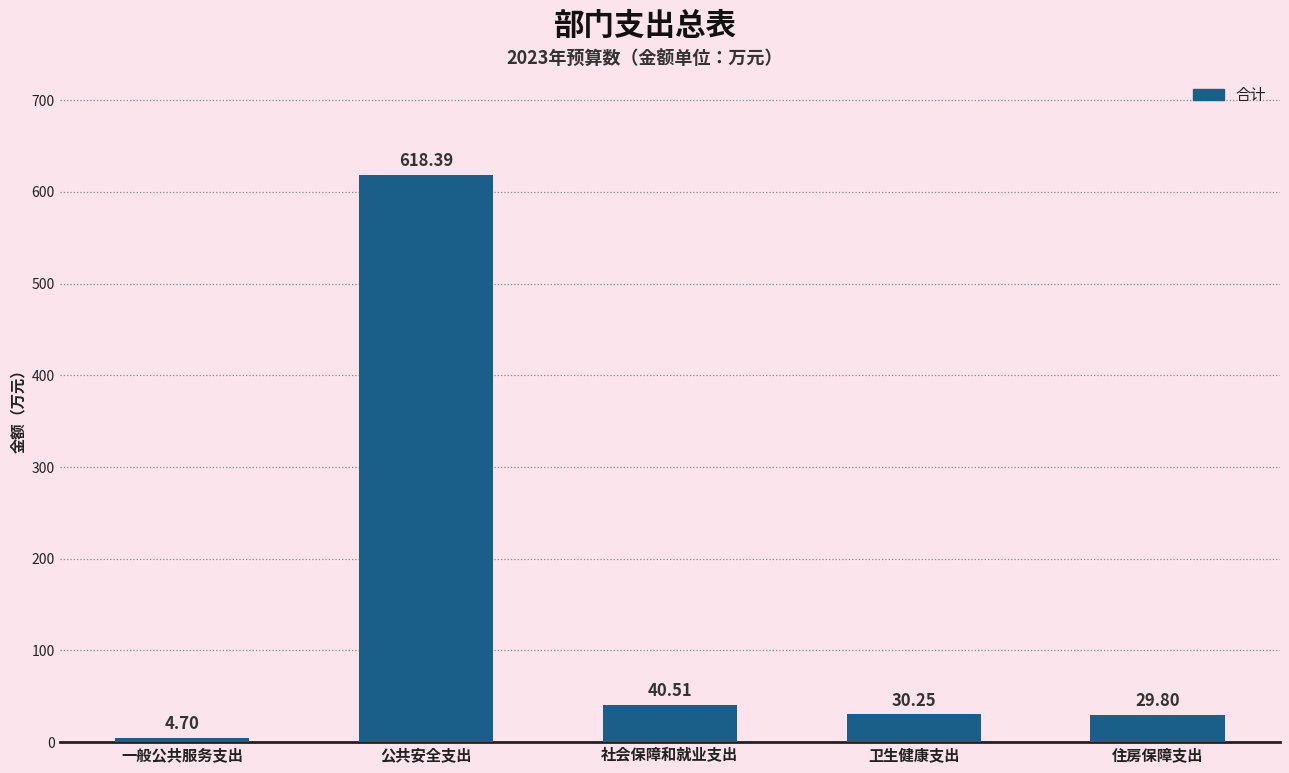

Count the number of categories in the chart.

5